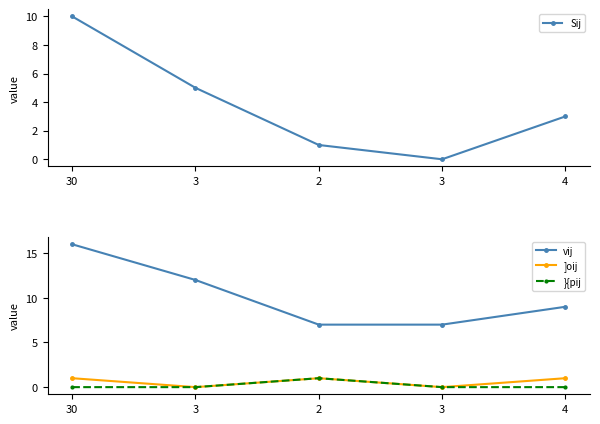

What is the label of the 4th point from the right?

3